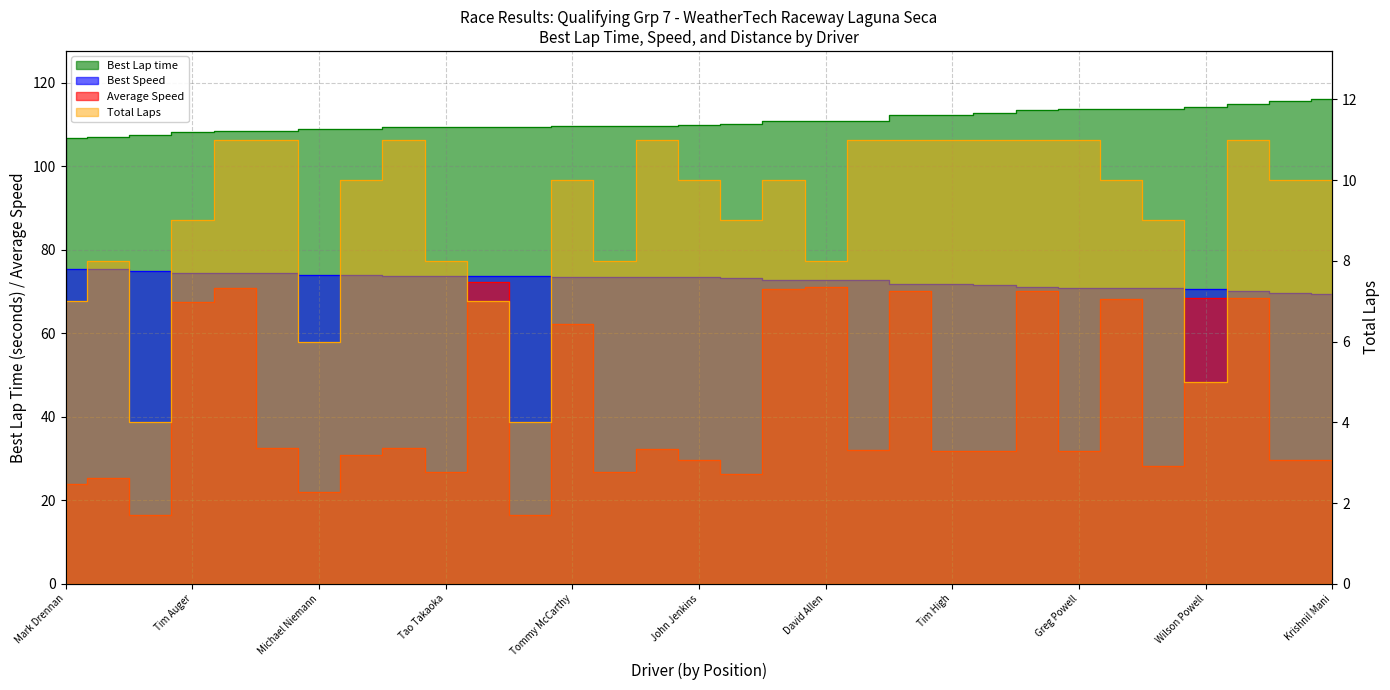

Is it true that Average Speed equals 82.4 at Tommy McCarthy?

False